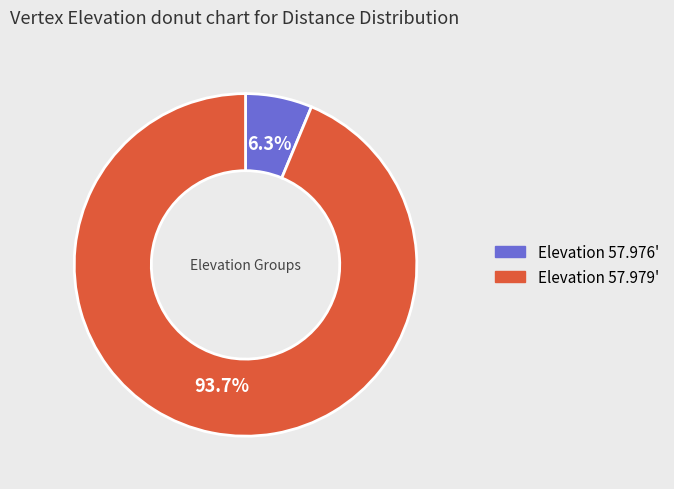

Is there a majority slice in this chart?

Yes